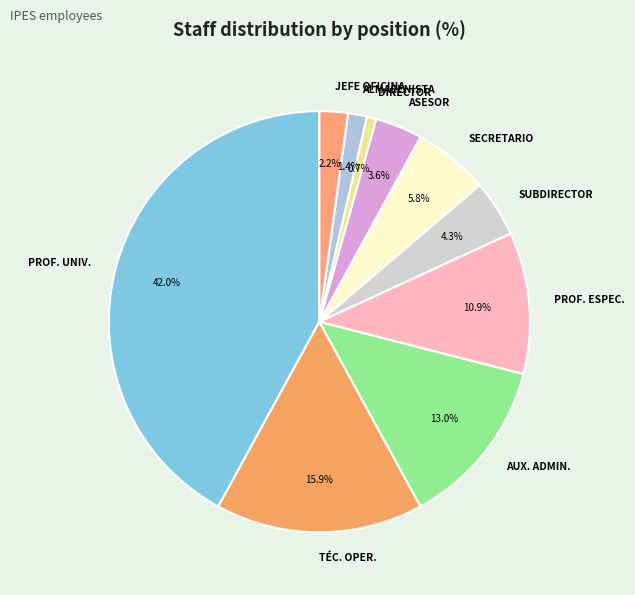

To the nearest percent, what is the difference between the largest and smallest slice percentages?

41%